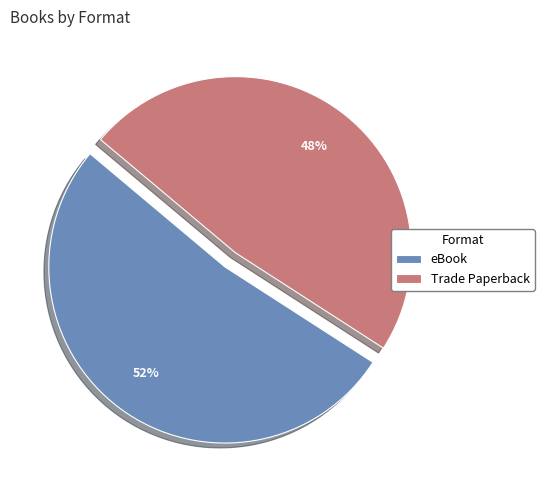

To the nearest percent, what percentage of the pie is Trade Paperback?

48%